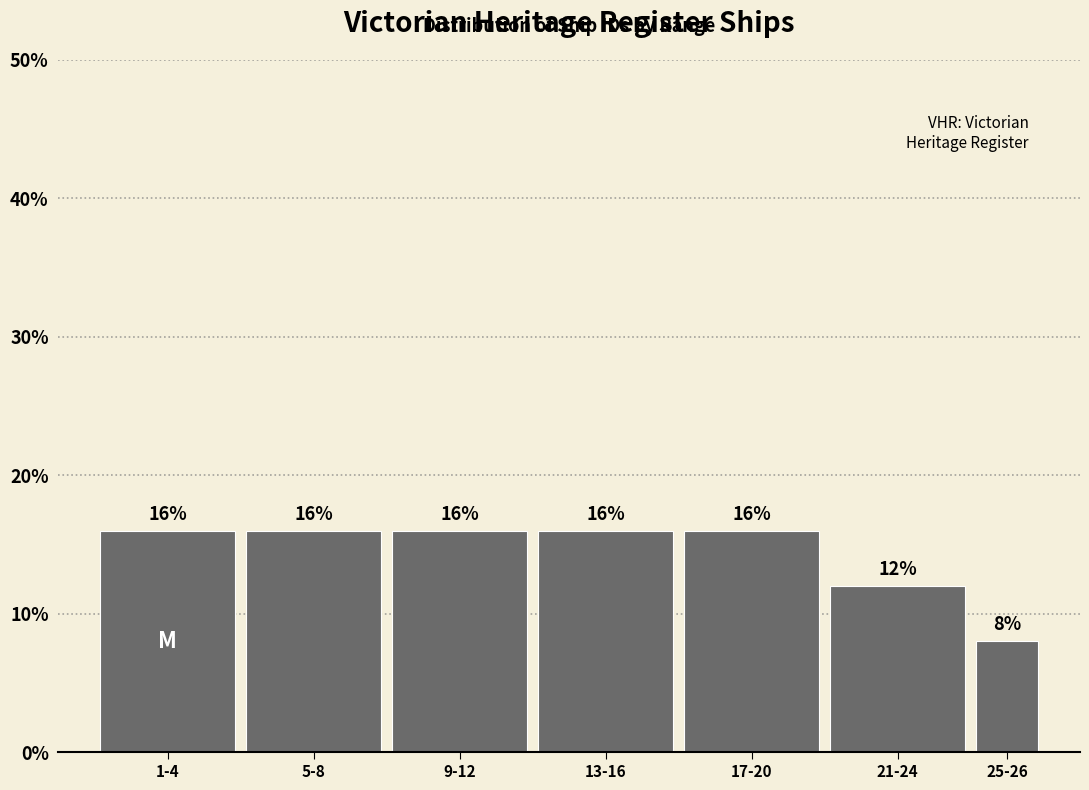

Reading left to right, what are all the values shown in this chart?

1-4=16	5-8=16	9-12=16	13-16=16	17-20=16	21-24=12	25-26=8